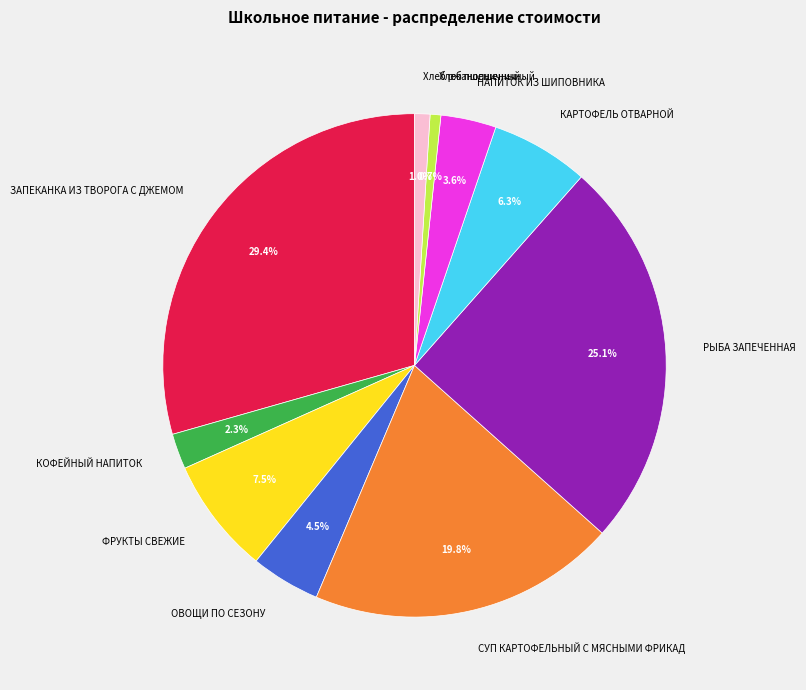

Between РЫБА ЗАПЕЧЕННАЯ and НАПИТОК ИЗ ШИПОВНИКА, which is larger?

РЫБА ЗАПЕЧЕННАЯ